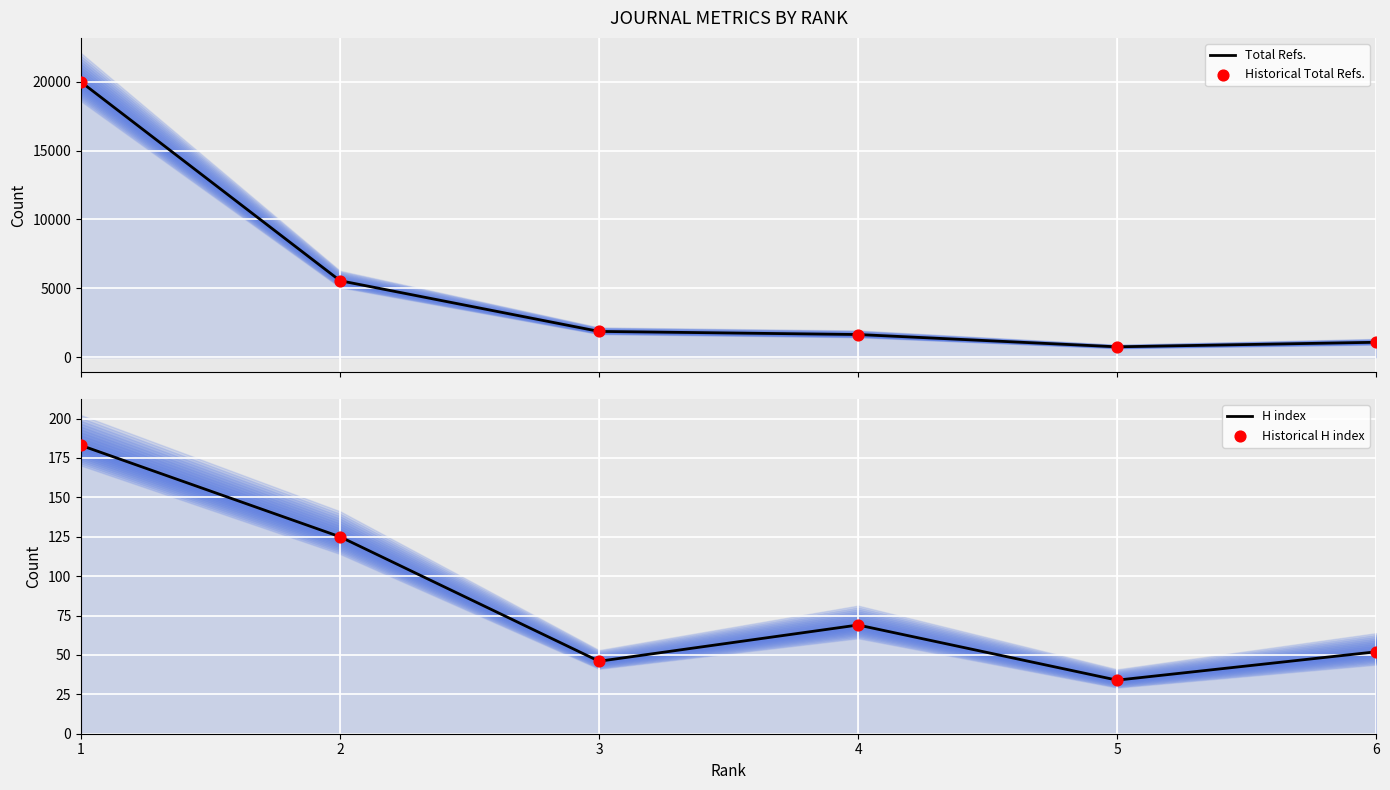

Is the value of H index at 5 greater than the value of Historical H index at 3?

No